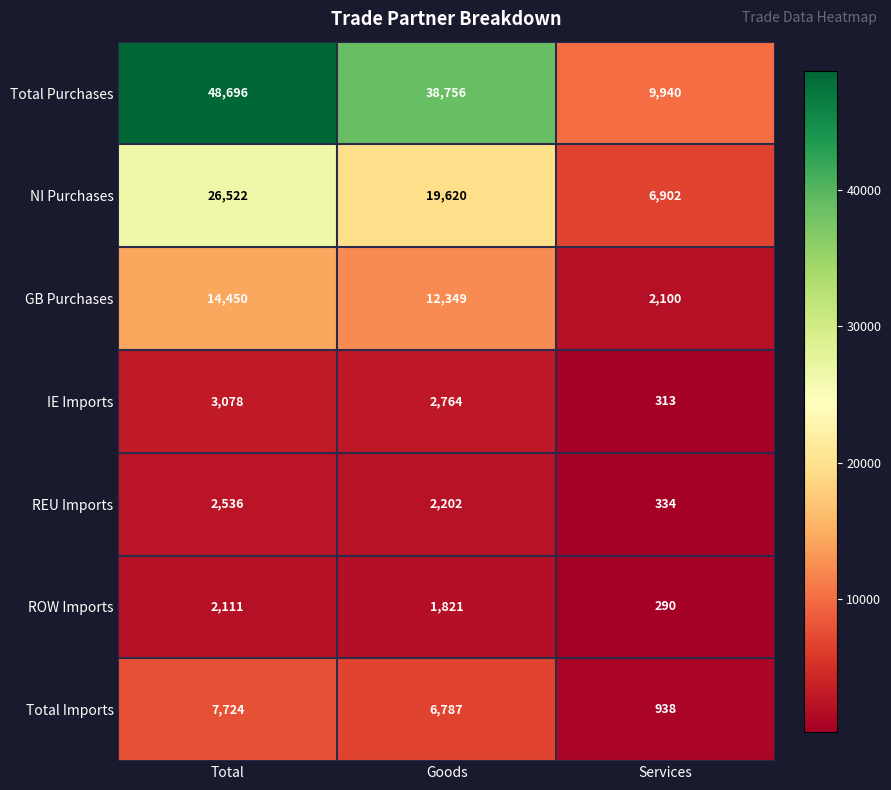

Reading left to right, extract all data points from this chart.

Total Purchases: 48696	38756	9940
NI Purchases: 26522	19620	6902
GB Purchases: 14450	12349	2100
IE Imports: 3078	2764	313
REU Imports: 2536	2202	334
ROW Imports: 2111	1821	290
Total Imports: 7724	6787	938